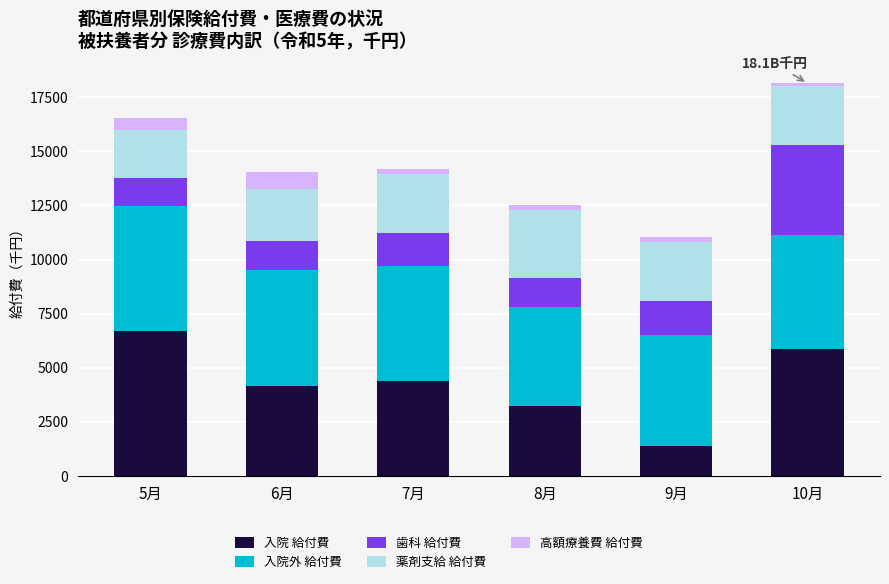

Reading left to right, list the values for the 入院 給付費 series.

6700.6	4164.3	4397.4	3213.4	1406.2	5870.2